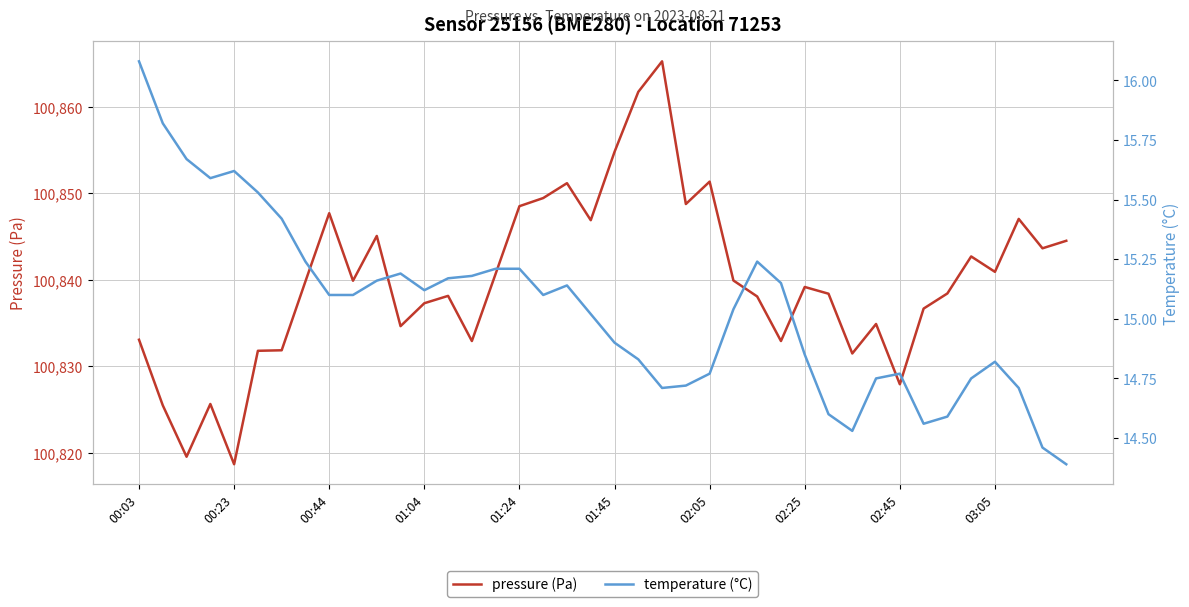

What is the lowest value of the pressure (Pa) series?

100818.7